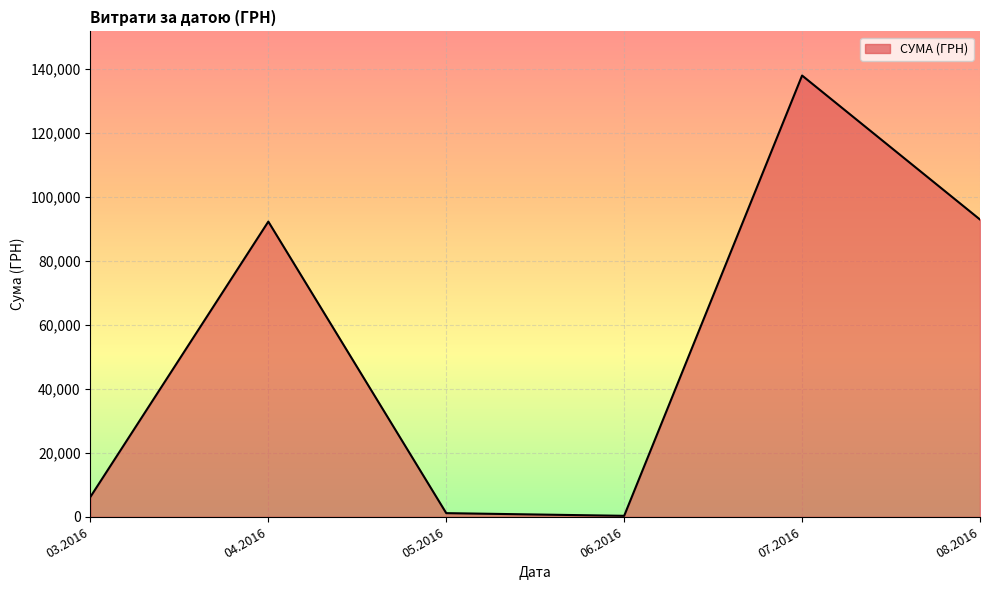

Reading left to right, what are all the values shown in this chart?

6218.4	92212.2	1134.2	300.0	137843.0	92856.7